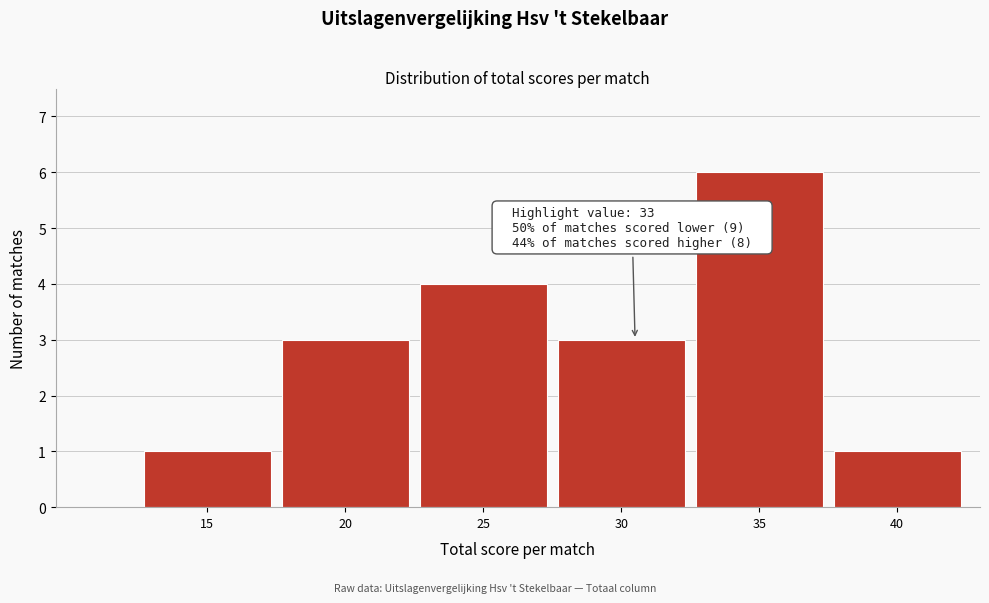

Reading left to right, list all the values displayed in this chart.

15=1	20=3	25=4	30=3	35=6	40=1